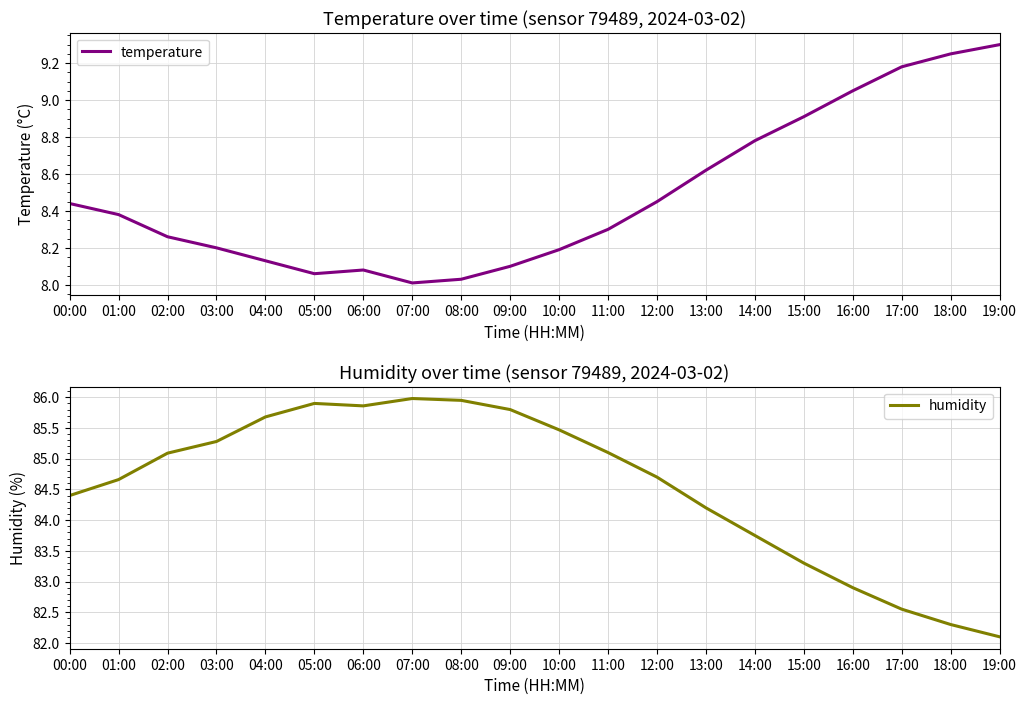

At which label does humidity reach its minimum?

19:00